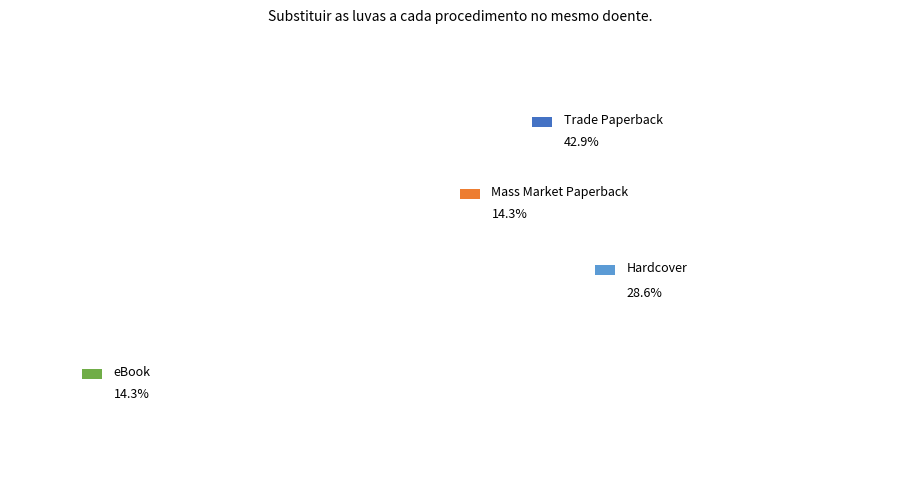

Rank the categories by value from lowest to highest.

eBook, Mass Market Paperback, Hardcover, Trade Paperback